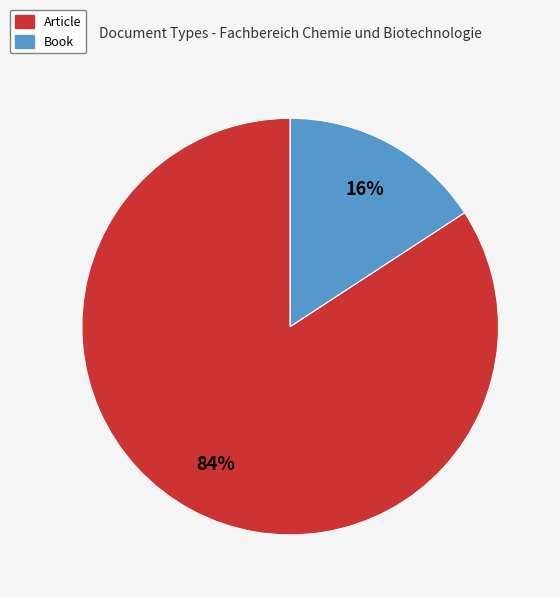

The Book slice represents 16% of the pie. True or false?

True